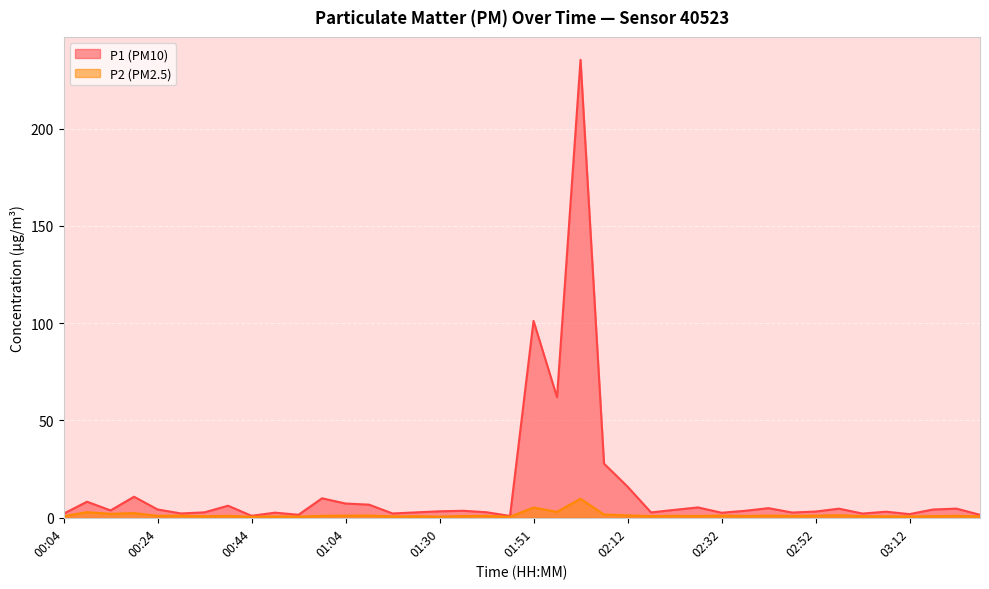

The value of P2 at 00:39 is 1.0. True or false?

True